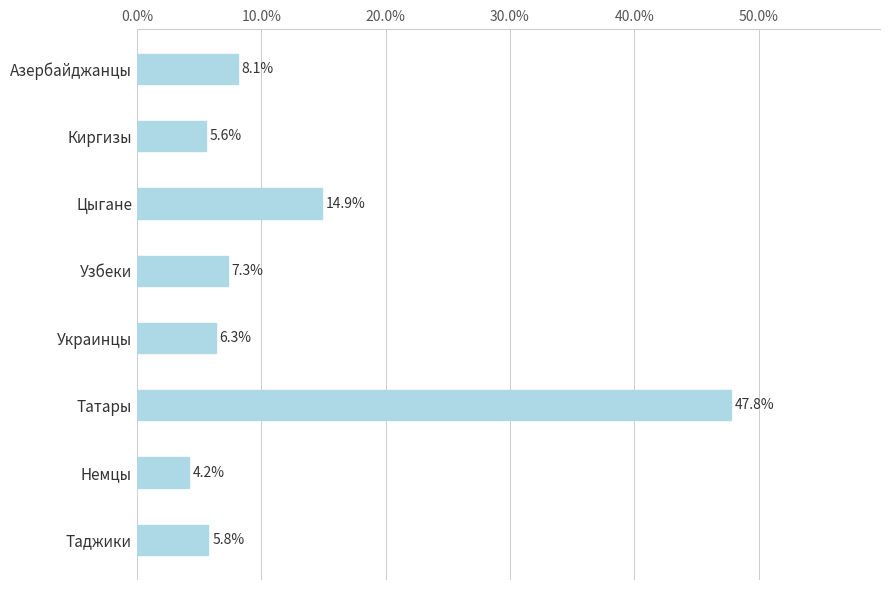

How many distinct data groups are displayed?

1